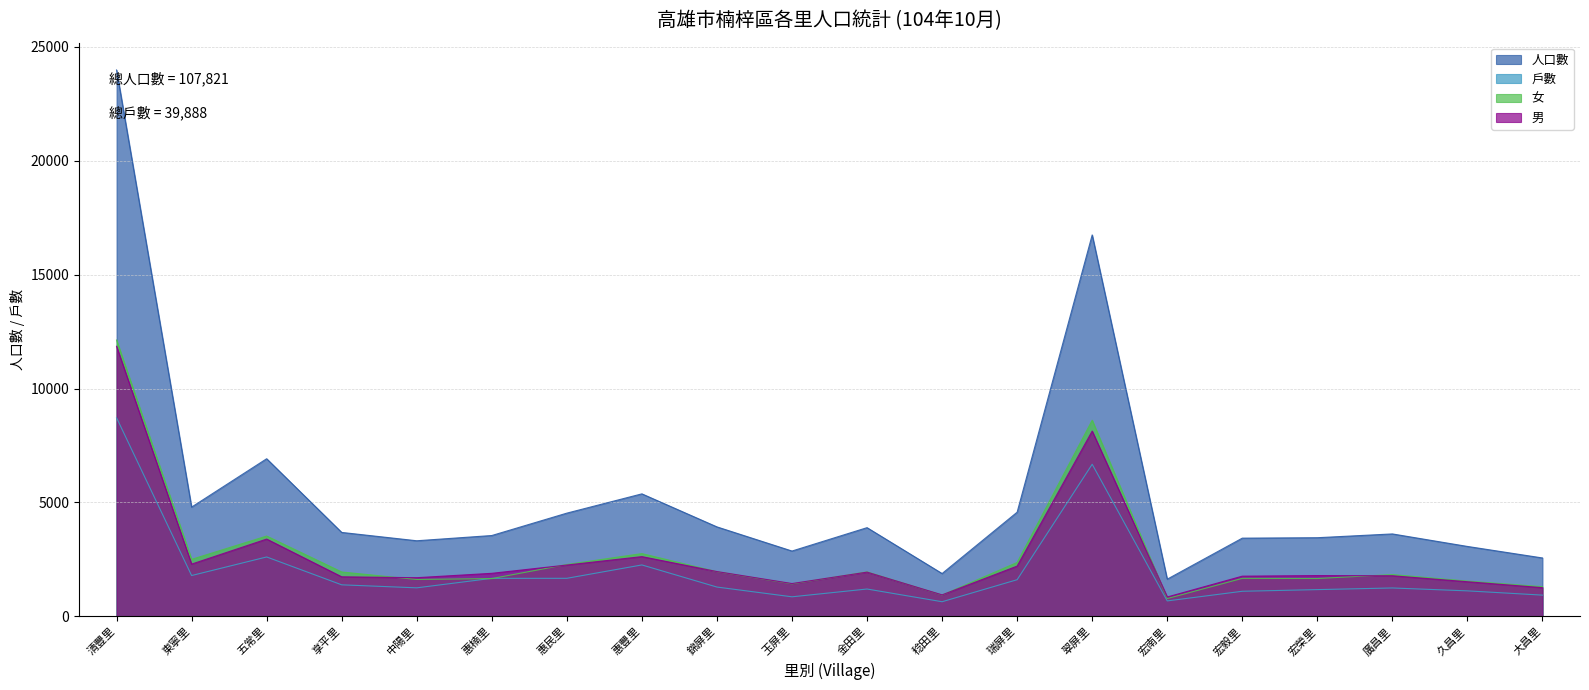

What is the average value of the 女 series?

2724